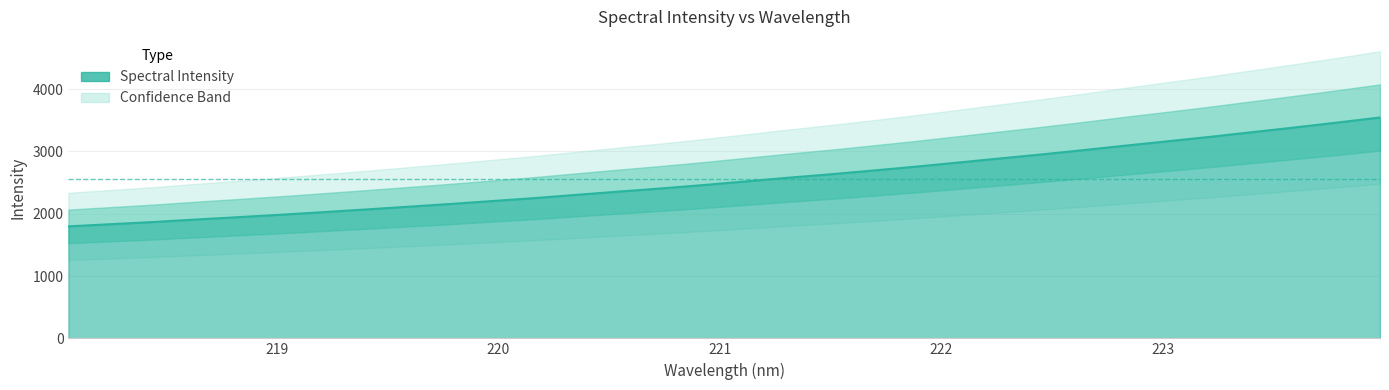

What is the approximate value at 218.2508?

1832.7